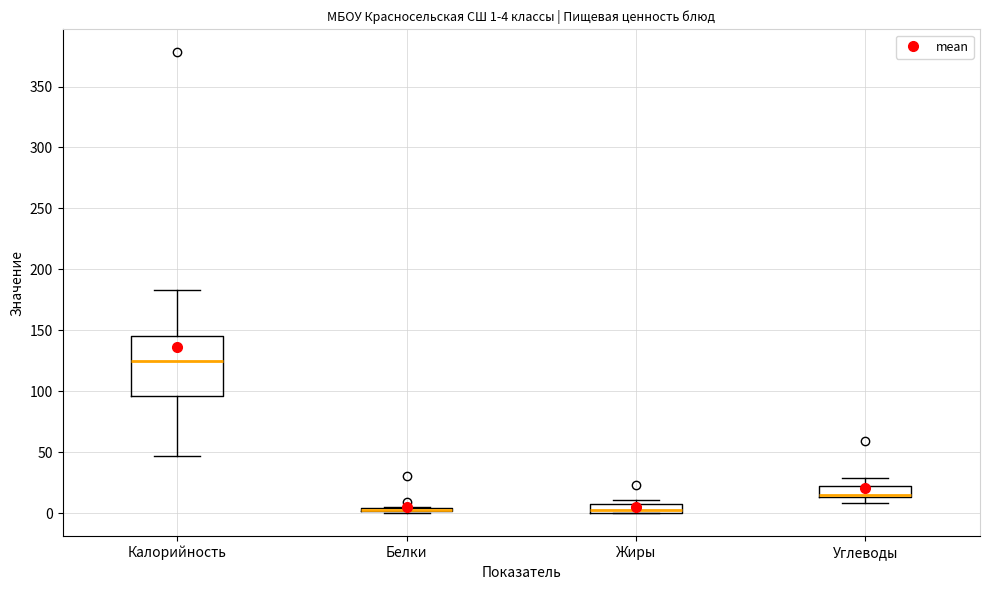

Comparing the boxes themselves (not the whiskers), which one is the tallest?

Калорийность